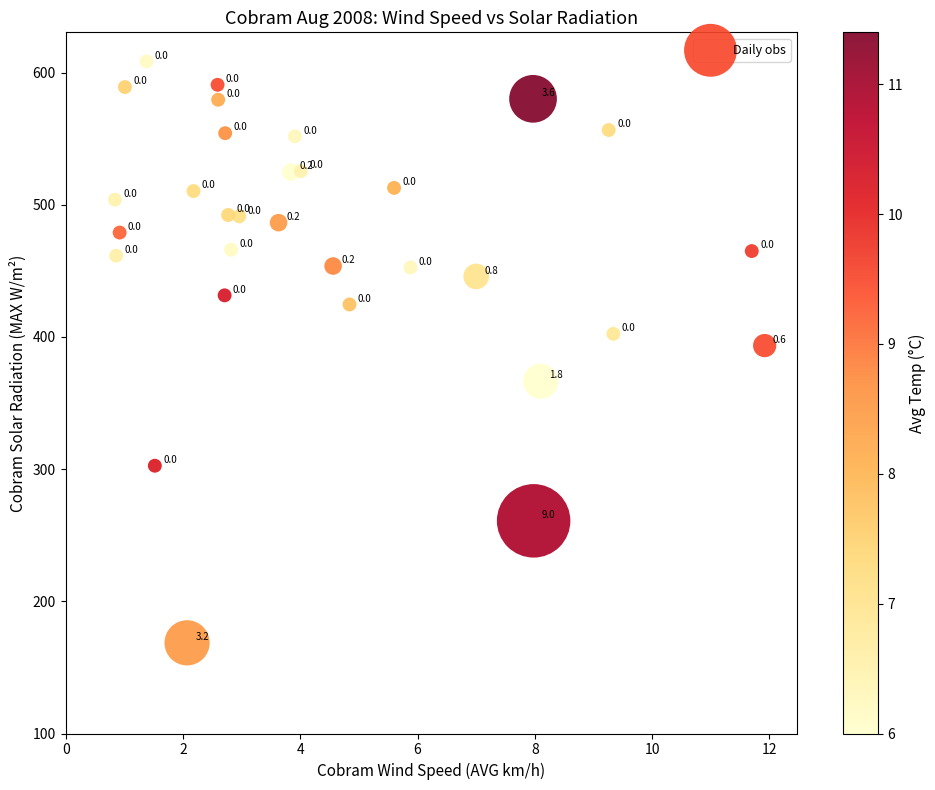

What is the range of X values (max minus min)?

11.1